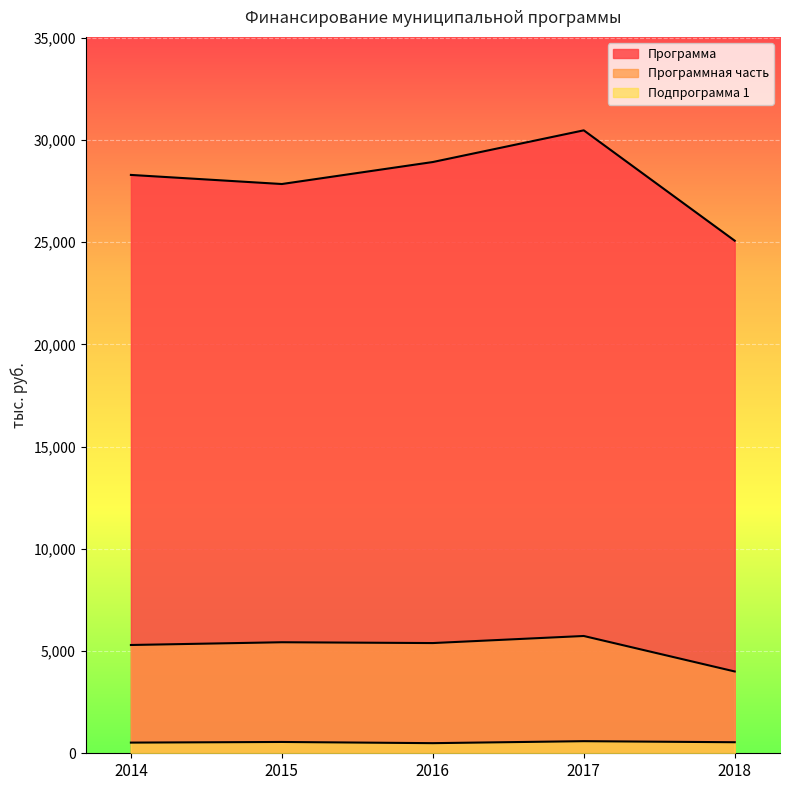

How many lines are shown in the chart?

3